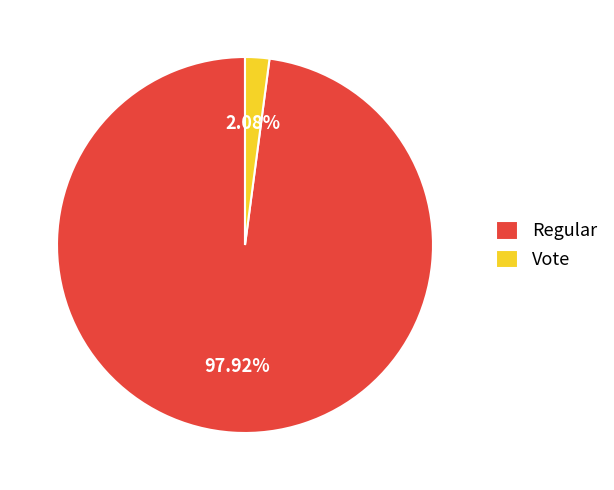

Does Vote account for over 50% of the chart?

No